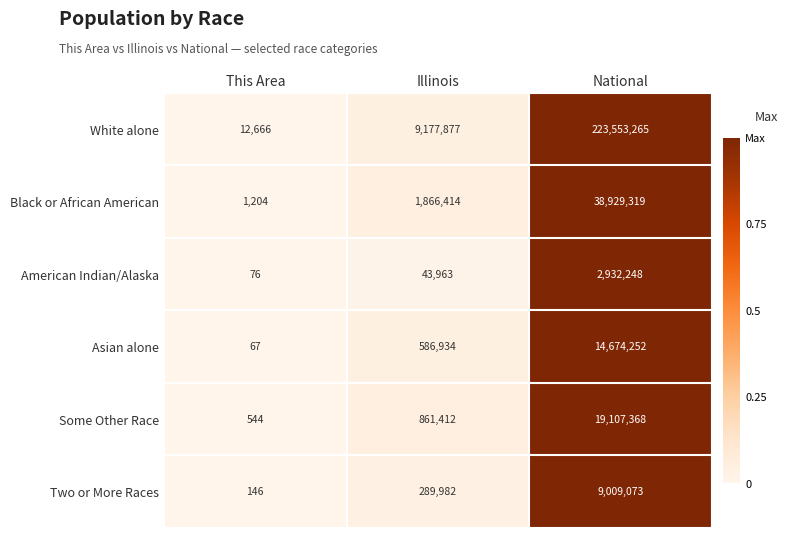

The Black or African American series shows 38929319 at National. True or false?

True